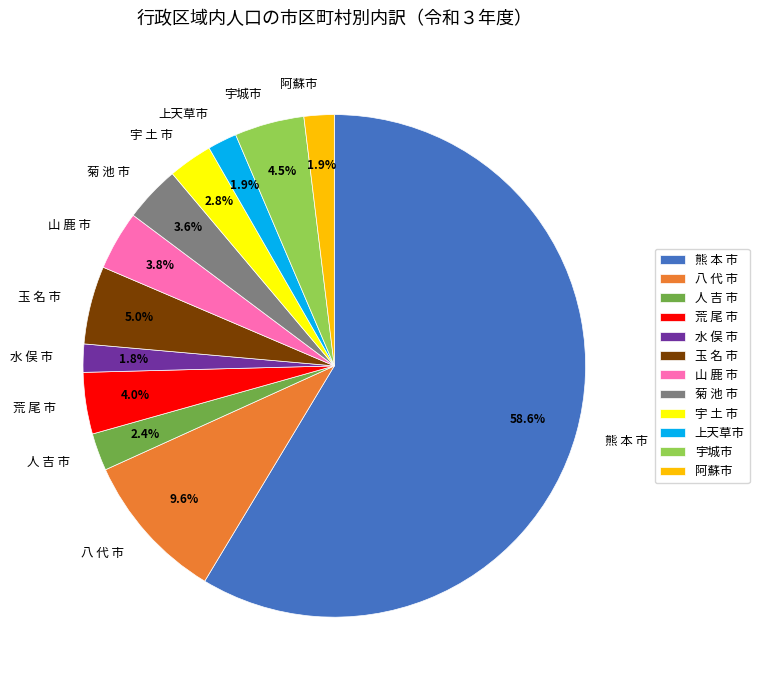

Count the number of slices in the pie.

12